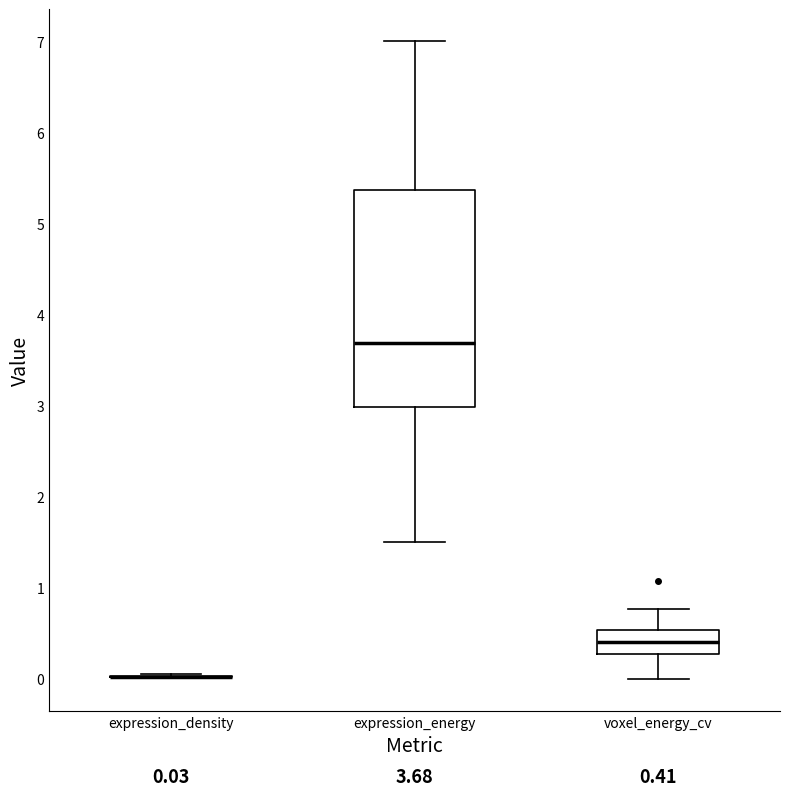

Which box is the tallest, from its lower edge to its upper edge?

expression_energy